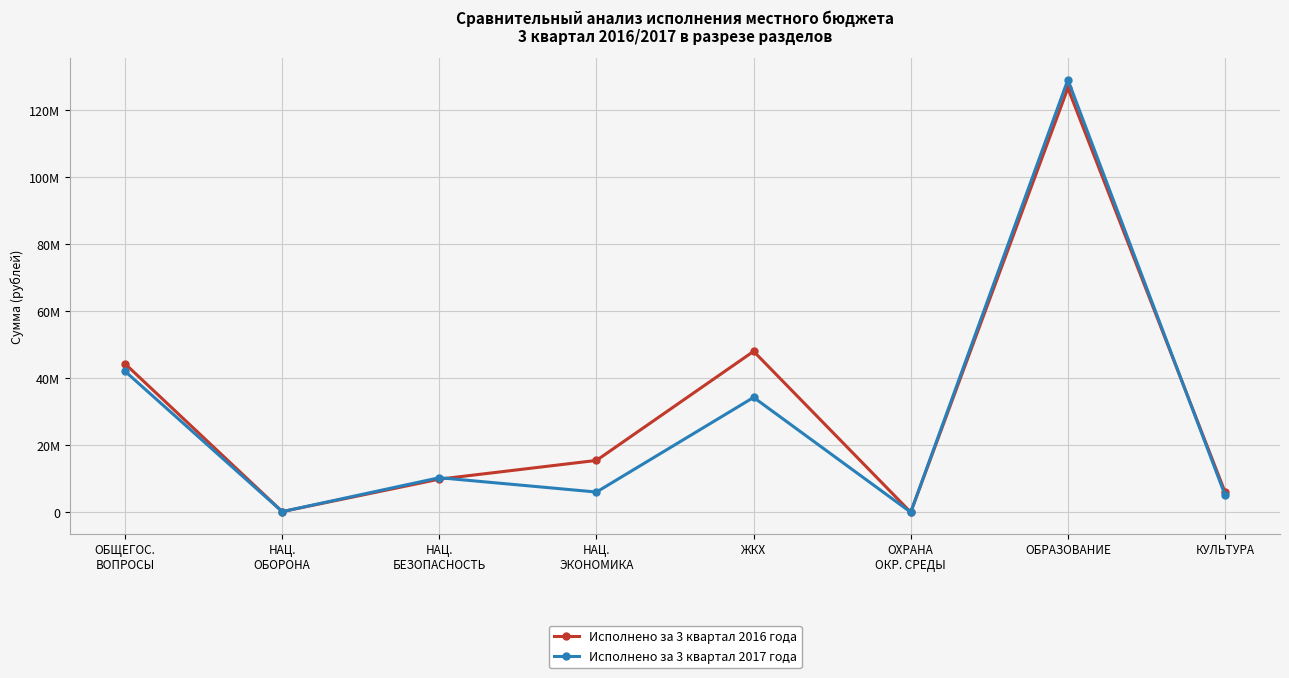

What are all the series names shown in the legend?

Исполнено за 3 квартал 2016 года, Исполнено за 3 квартал 2017 года